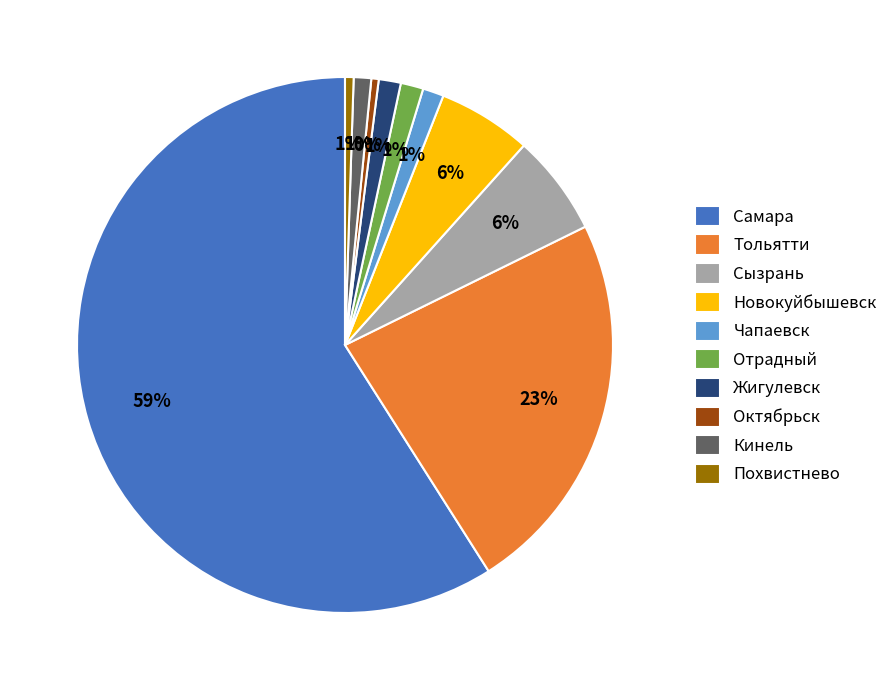

How many slices are in this pie chart?

10